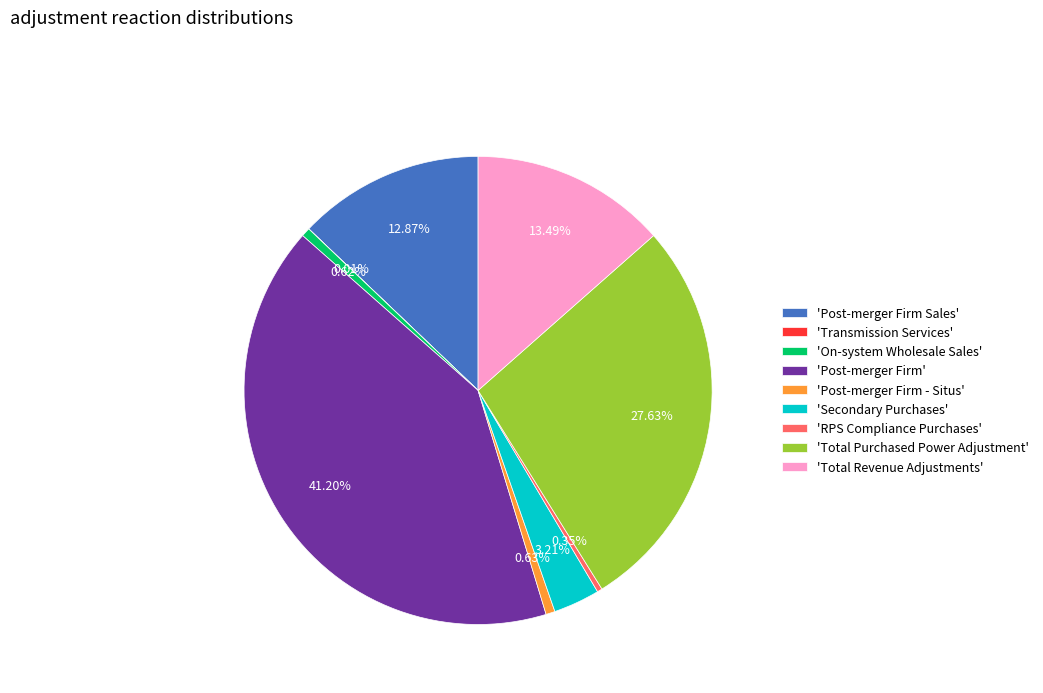

Is there any slice that represents more than half of the pie?

No